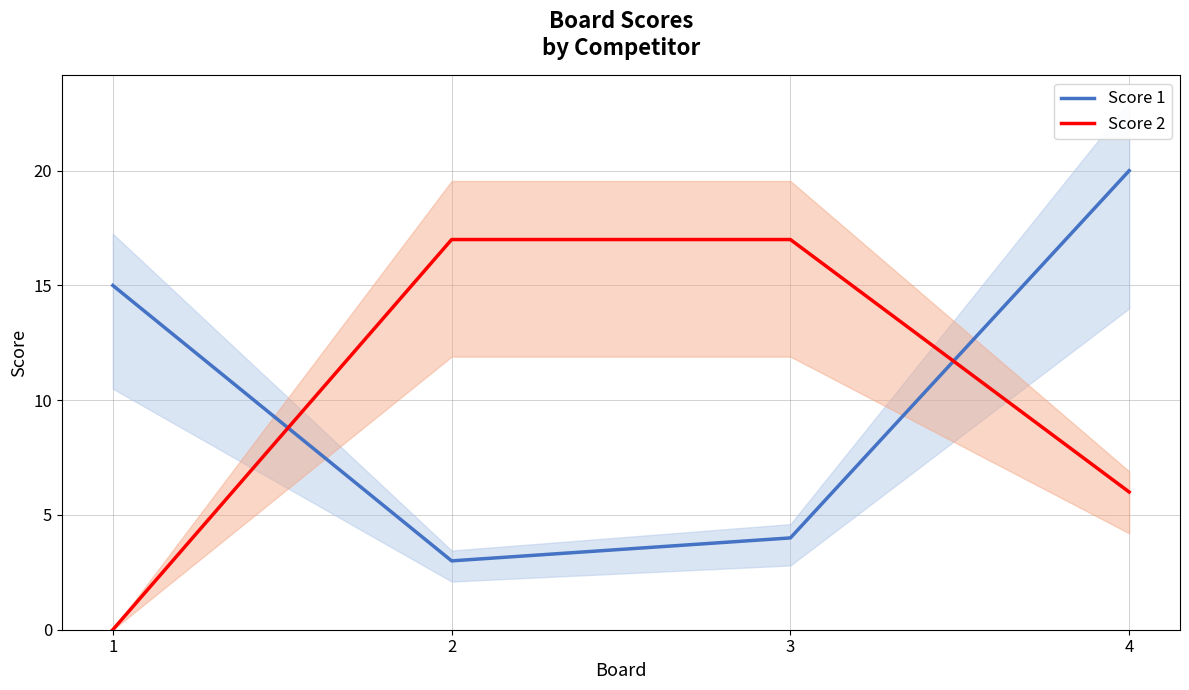

Which series has the largest total across all categories?

Score 1